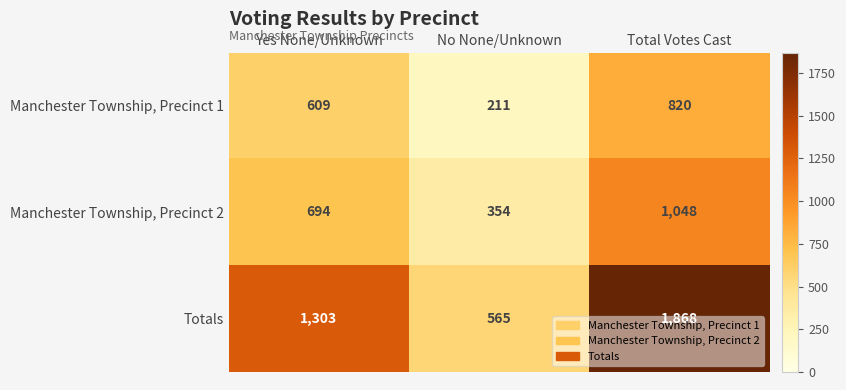

Rank the categories by Manchester Township, Precinct 1 value from highest to lowest.

Total Votes Cast, Yes None/Unknown, No None/Unknown